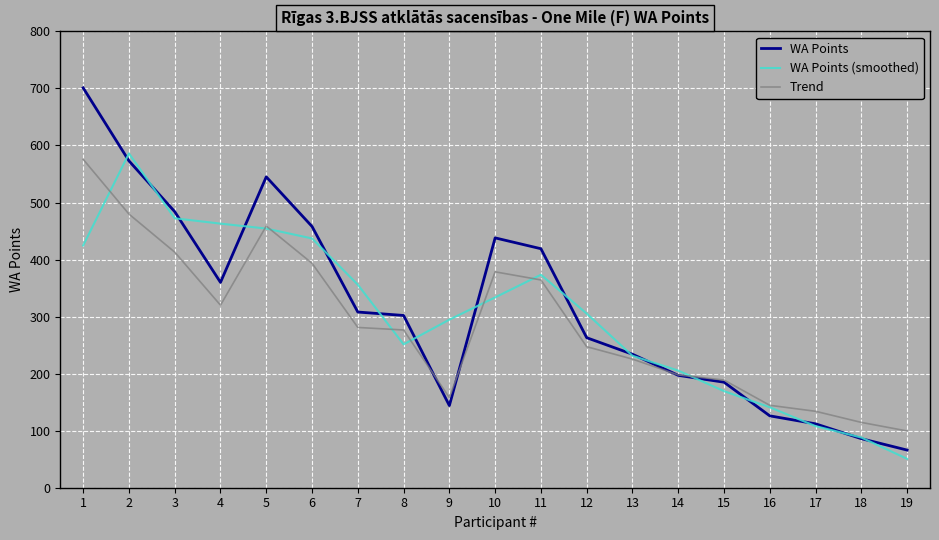

What is the difference between the highest and lowest values at 16?

18.5